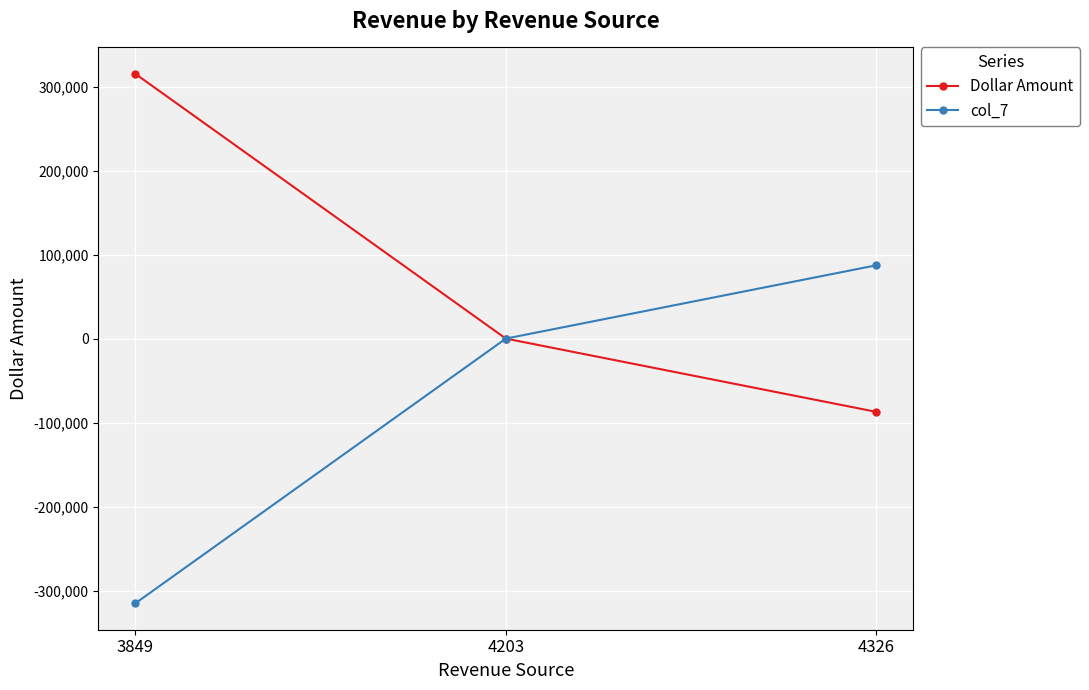

Which category has the highest value in the col_7 series?

4326